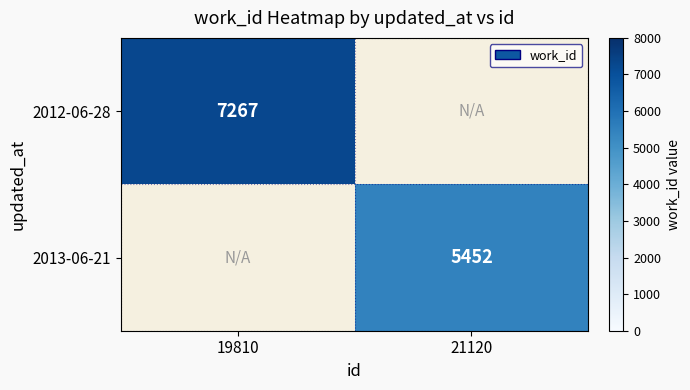

At how many categories does at least one series exceed 3724?

2